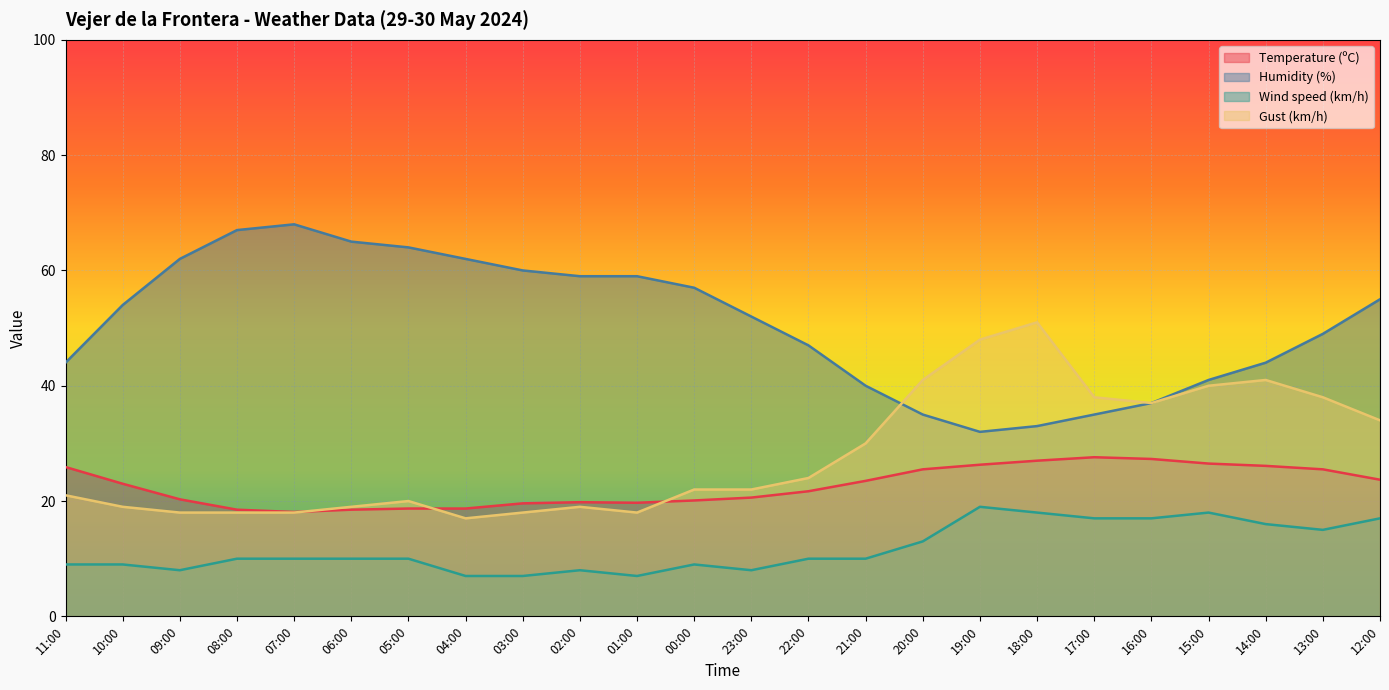

What is the average value of the Wind speed (km/h) series?

11.8